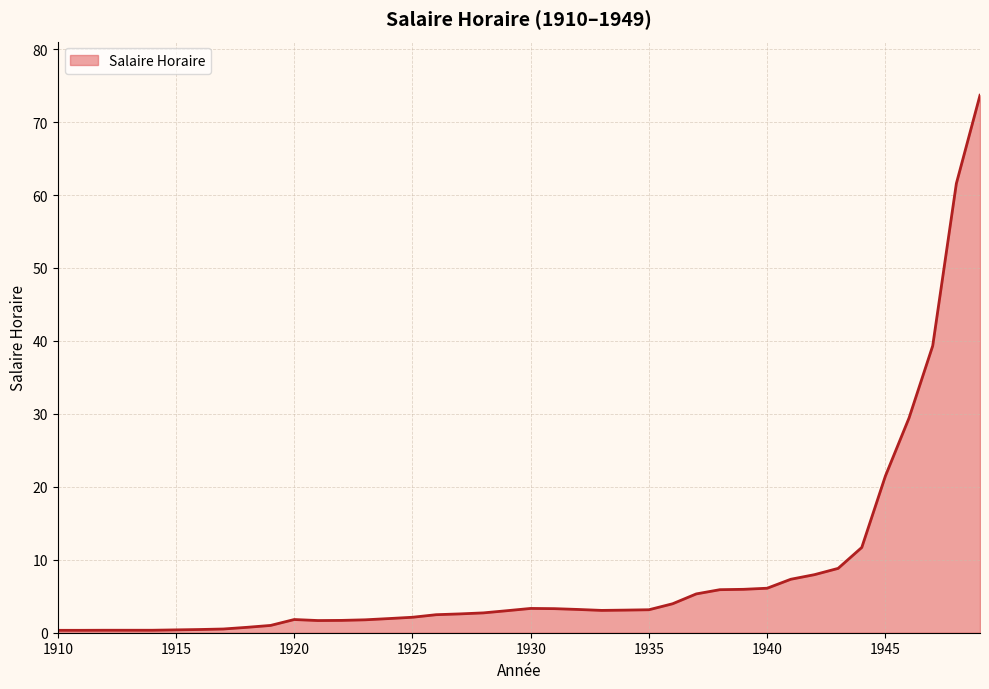

What is the maximum value shown in the chart?

73.7